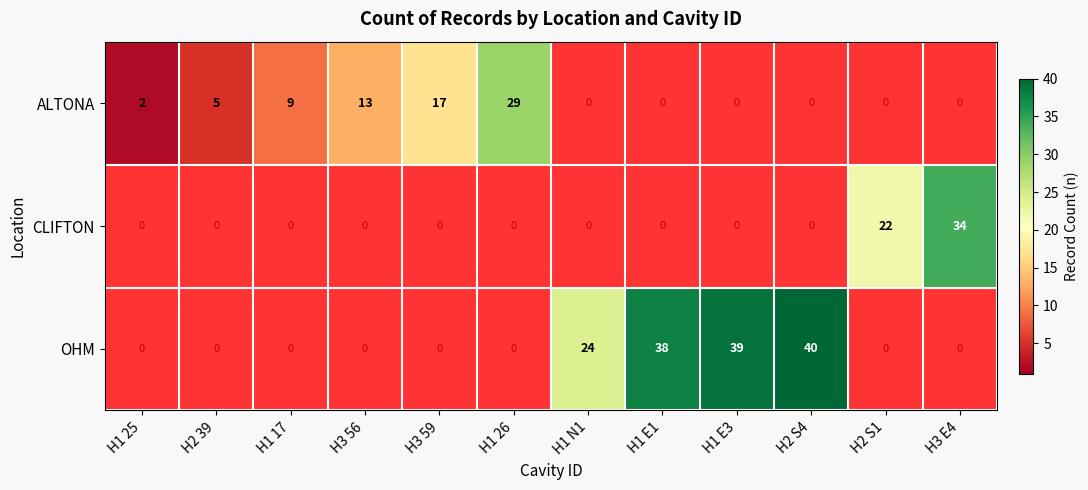

At H1 N1, list the series in order from smallest to largest.

ALTONA, CLIFTON, OHM